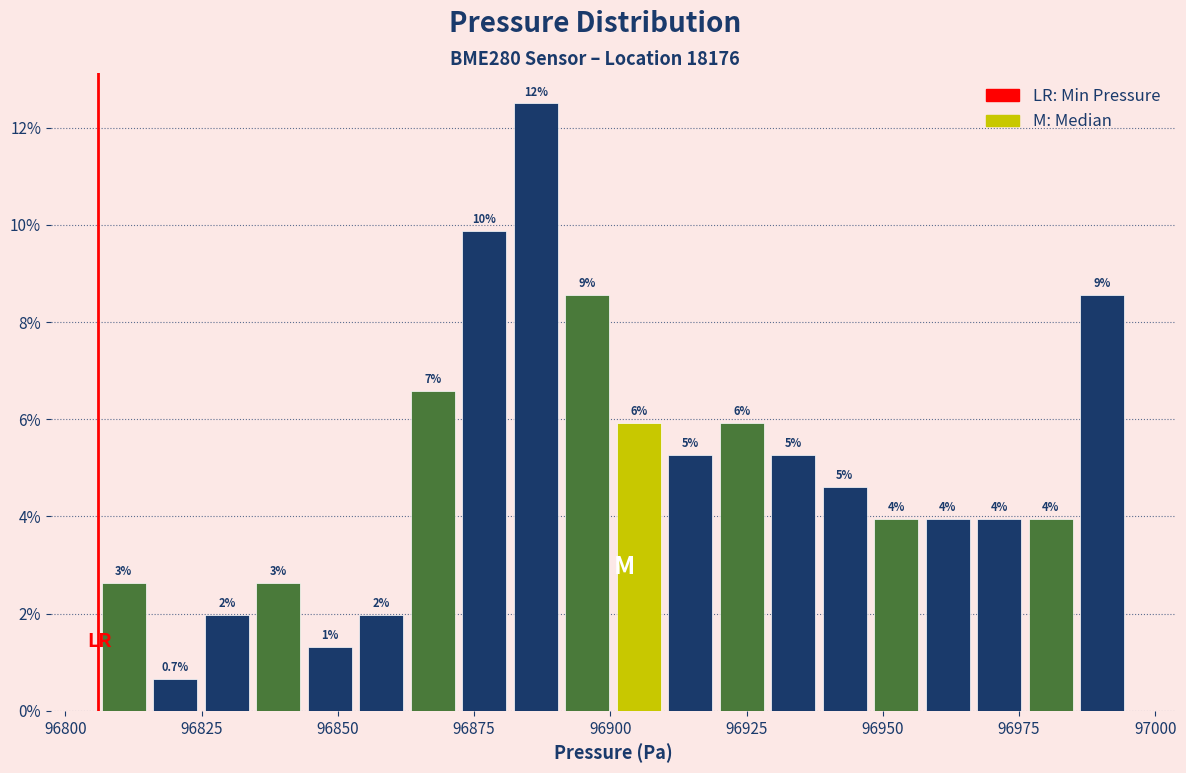

Around what value on the x-axis is the tallest bar? Give the approximate position of its centre, as read against the axis.

96885